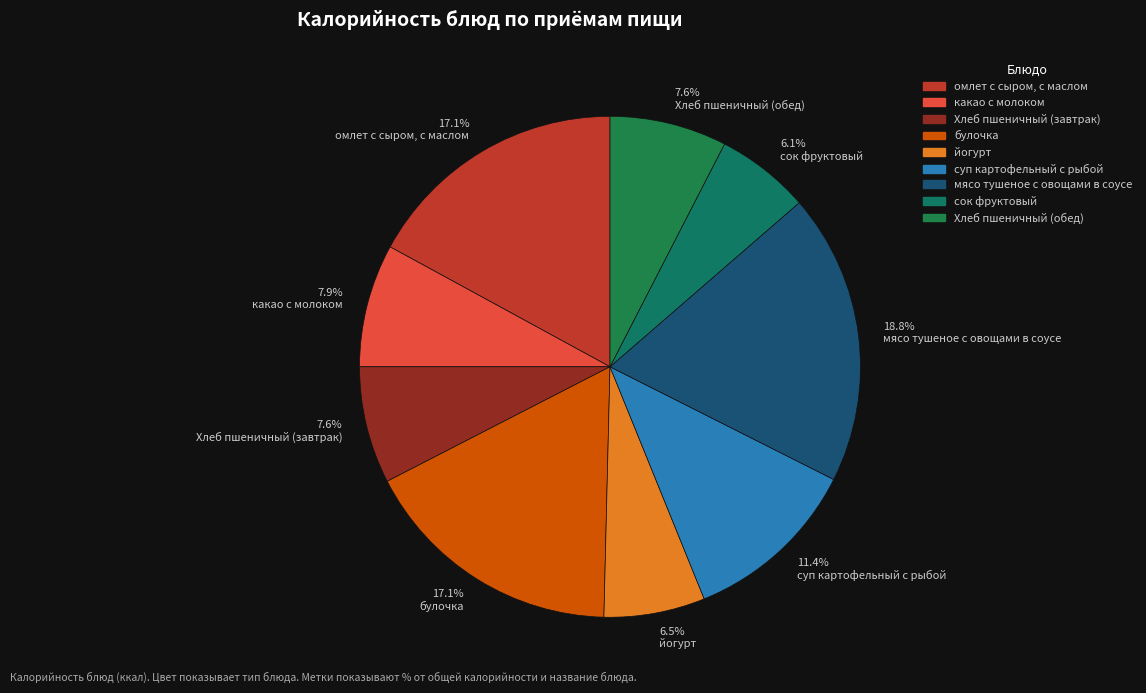

Is there a majority slice in this chart?

No